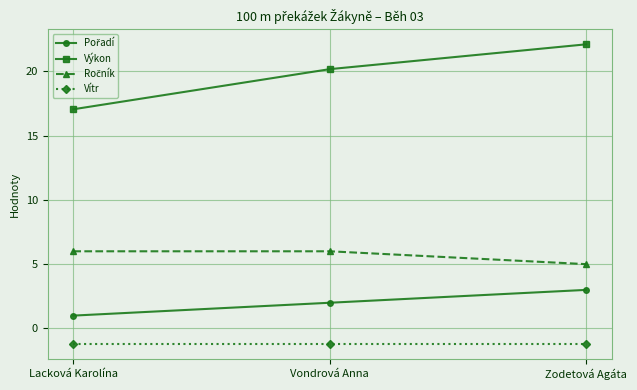

At which category does the chart reach its peak across all series?

Zodetová Agáta